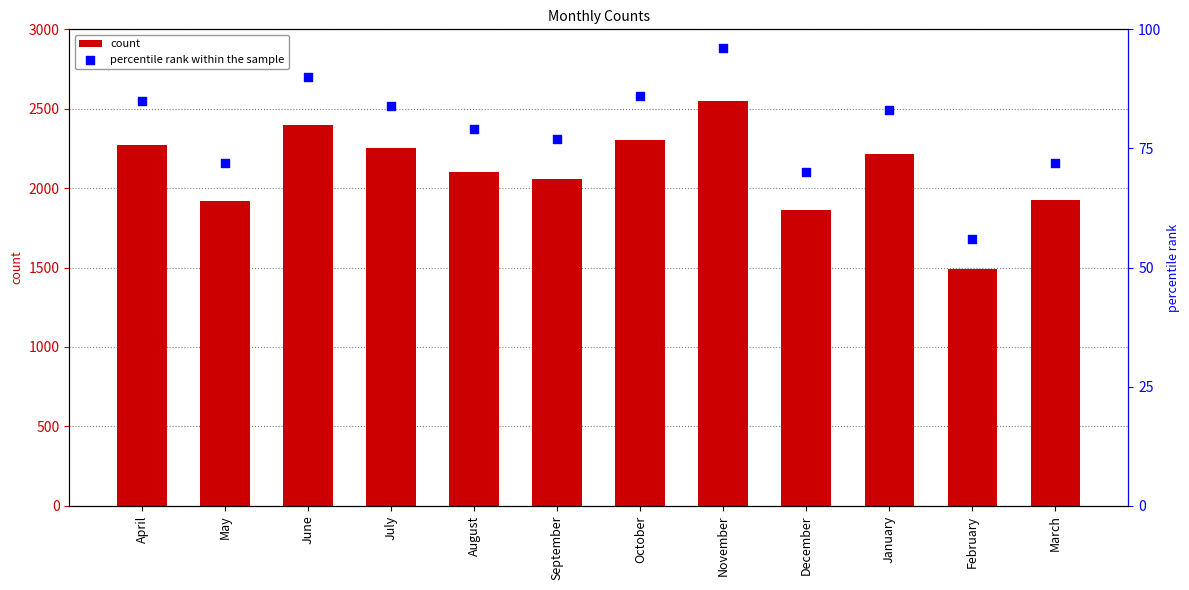

Is the value of count at July greater than the value of percentile rank within the sample at February?

Yes